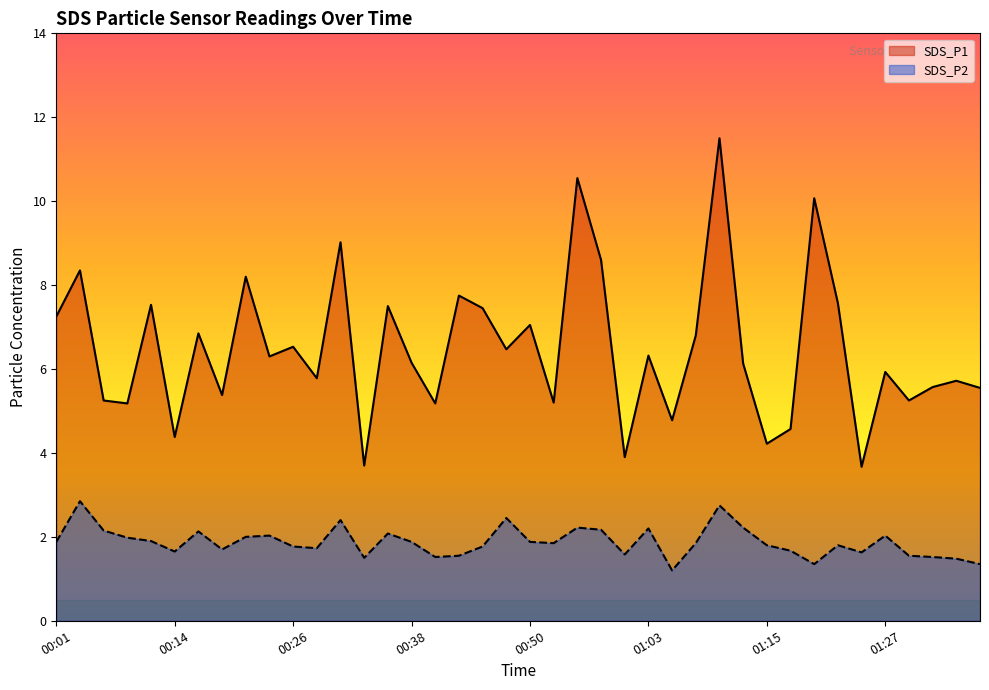

How many lines are shown in the chart?

2